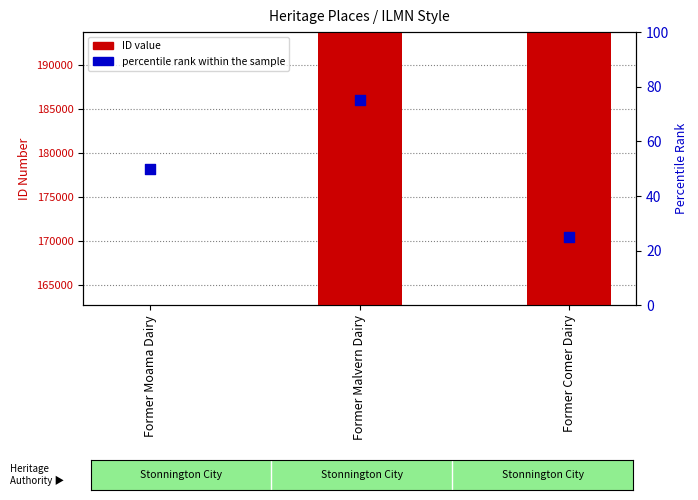

Is the value of ID value at Former Moama Dairy greater than the value of percentile rank within the sample at Former Moama Dairy?

Yes